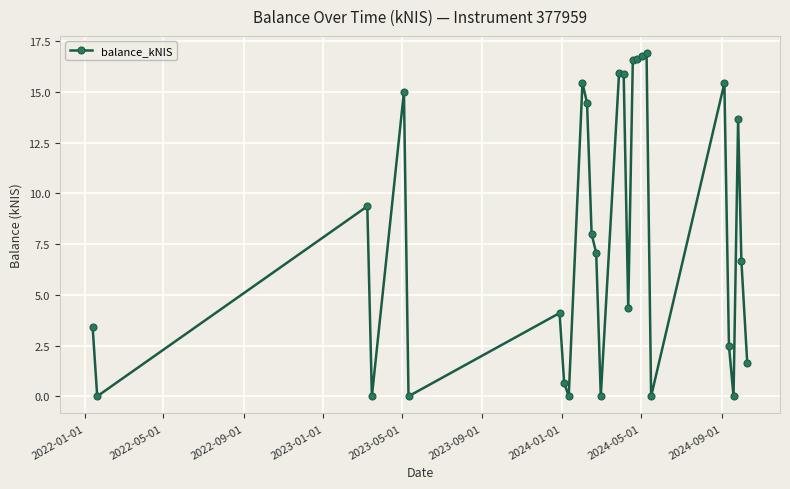

What is the value of the 17th point from the left?

4.3